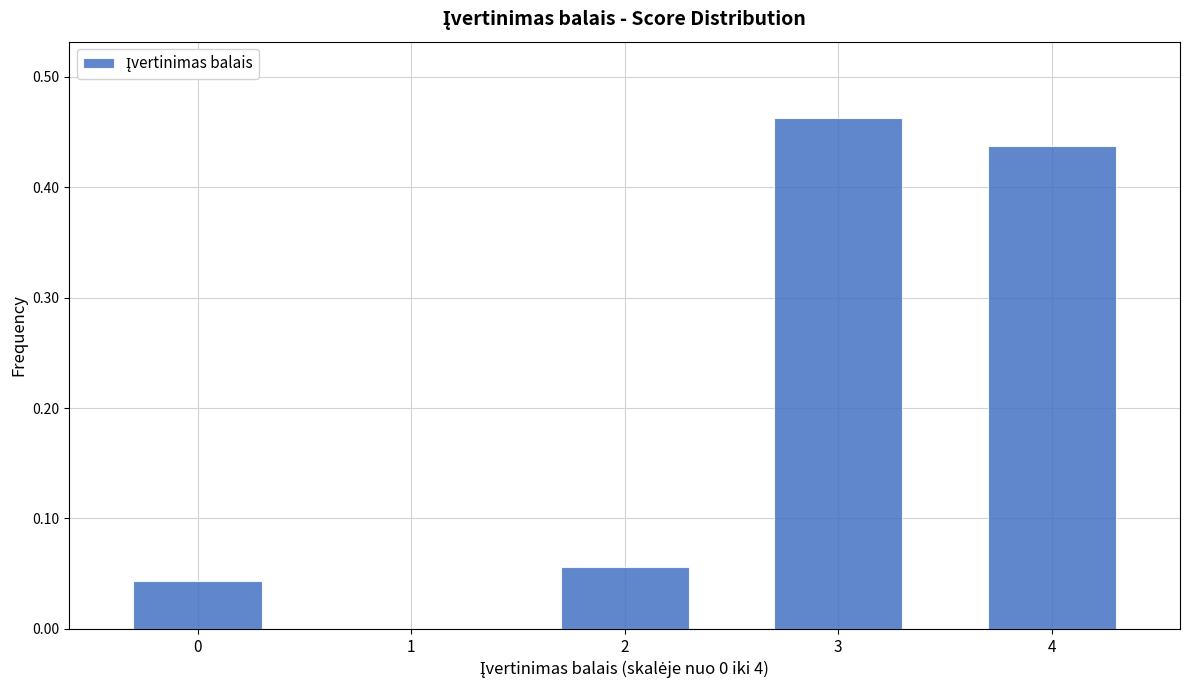

Which label corresponds to the largest value in the chart?

3